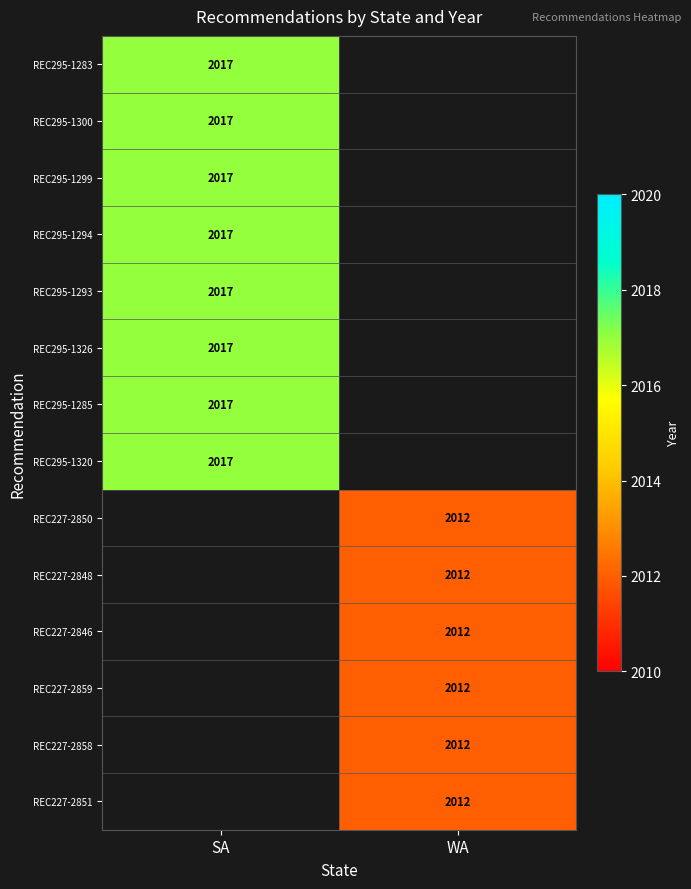

Is it true that REC295-1300 equals 633 at SA?

False